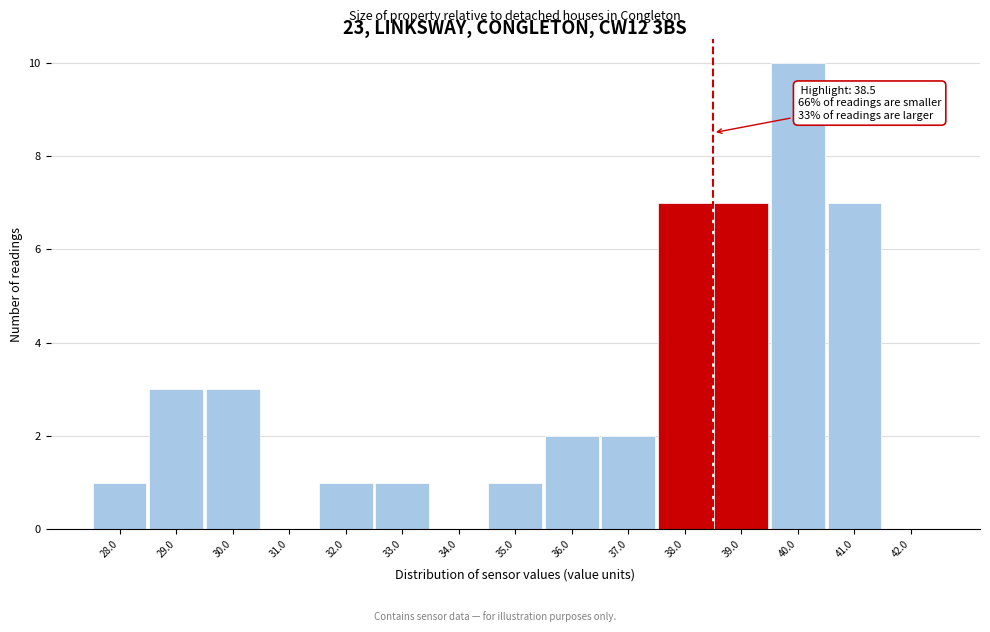

Over which range of the x-axis is the bar tallest?

39.5 to 40.5